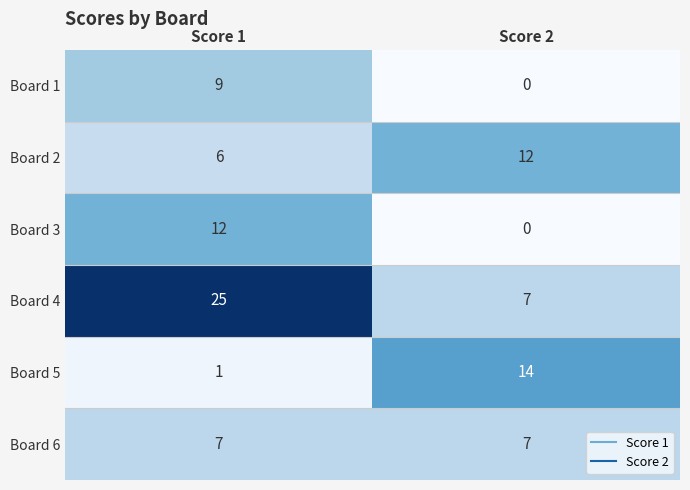

What is the average value of the Board 2 series?

9